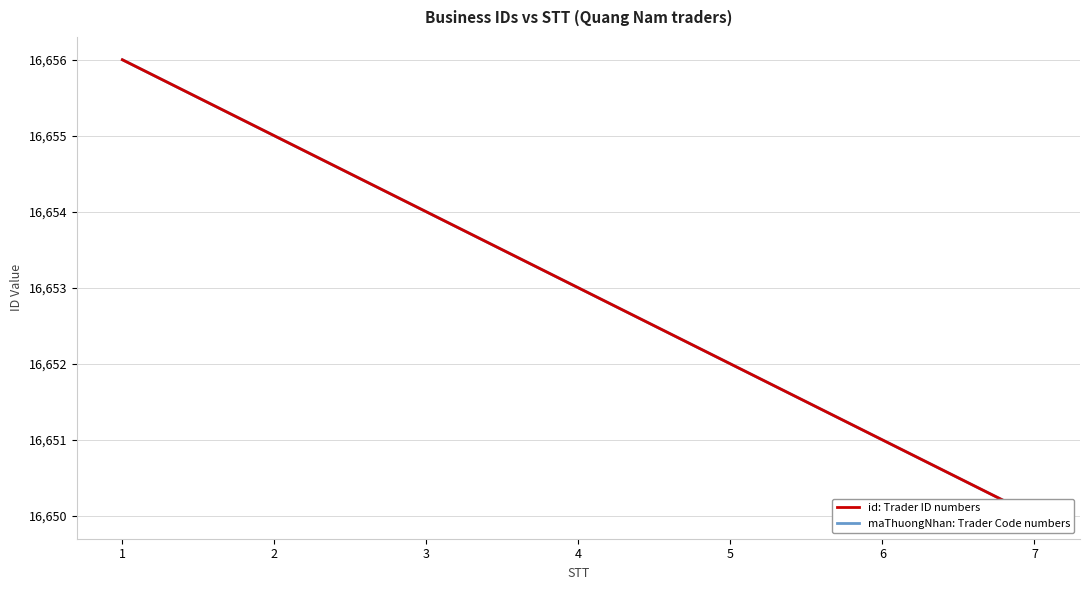

What is the difference between the maximum and second lowest values in the maThuongNhan: Trader Code numbers series?

5